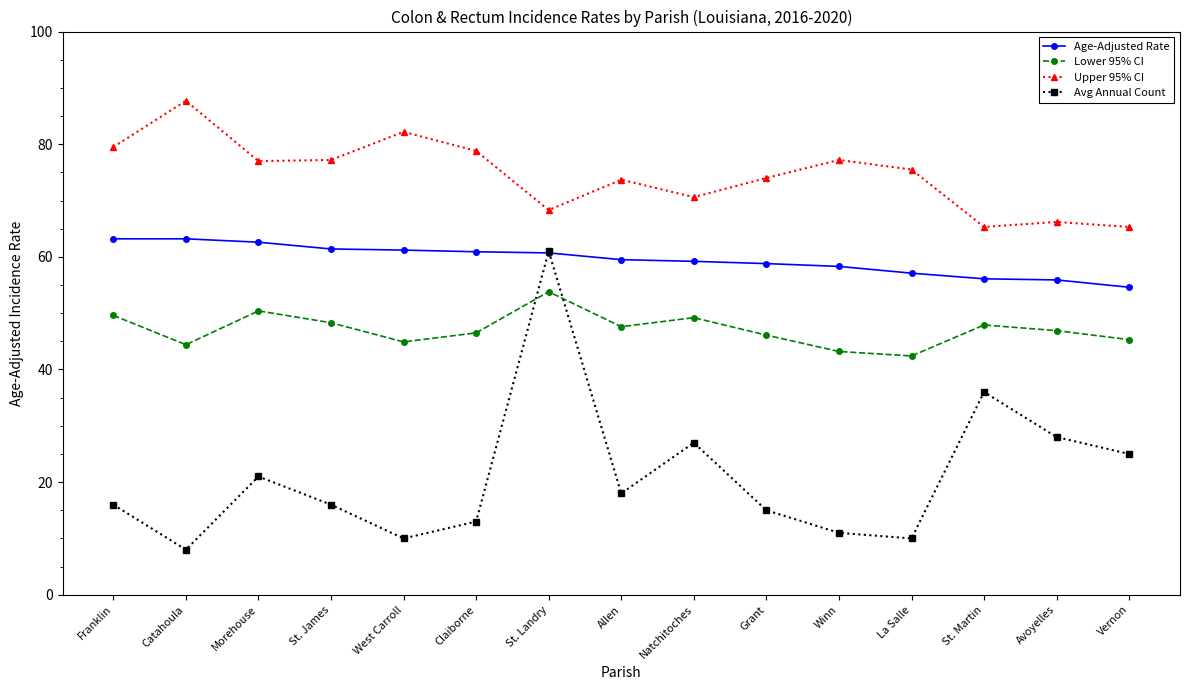

Is the value of Avg Annual Count at St. James greater than the value of Age-Adjusted Rate at Allen?

No